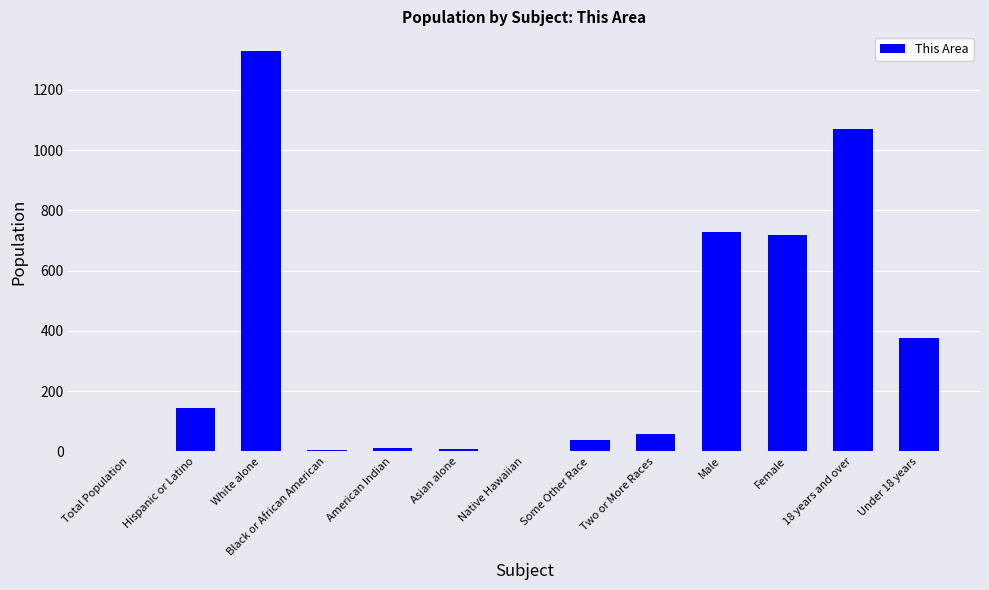

What is the sum of the values at White alone and Native Hawaiian?

1328